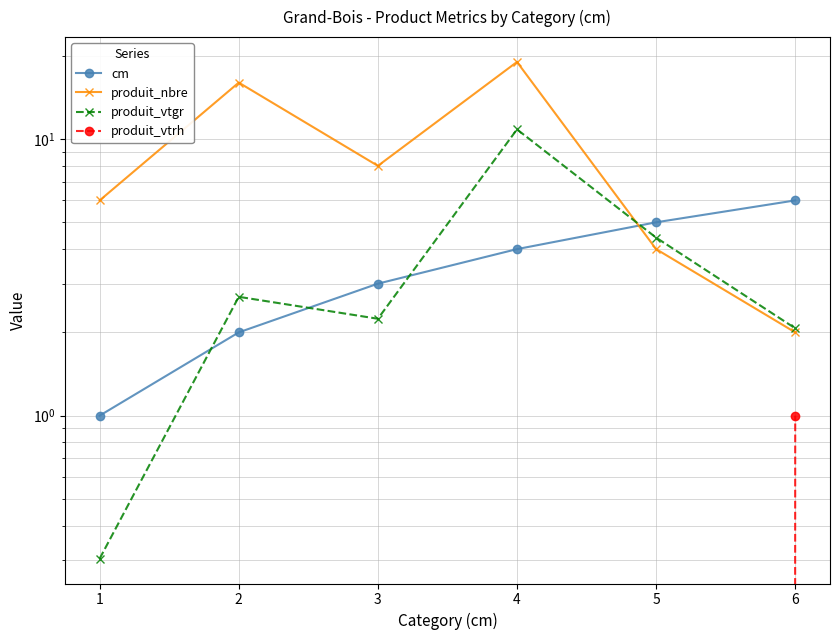

Between 6 and 5, which is larger?

6